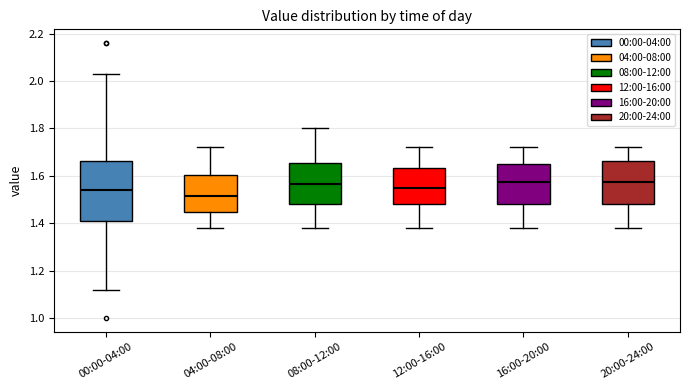

Reading left to right, read every box against the y-axis: the position of its median line, the range the box covers, and the ends of its whiskers. The values are not printed on the chart, so give them approximately, as read against the axis.

00:00-04:00: median 1.54, box 1.40 to 1.66, whiskers 1.12 to 2.04
04:00-08:00: median 1.52, box 1.44 to 1.60, whiskers 1.38 to 1.72
08:00-12:00: median 1.56, box 1.48 to 1.66, whiskers 1.38 to 1.80
12:00-16:00: median 1.56, box 1.48 to 1.64, whiskers 1.38 to 1.72
16:00-20:00: median 1.58, box 1.48 to 1.66, whiskers 1.38 to 1.72
20:00-24:00: median 1.58, box 1.48 to 1.66, whiskers 1.38 to 1.72